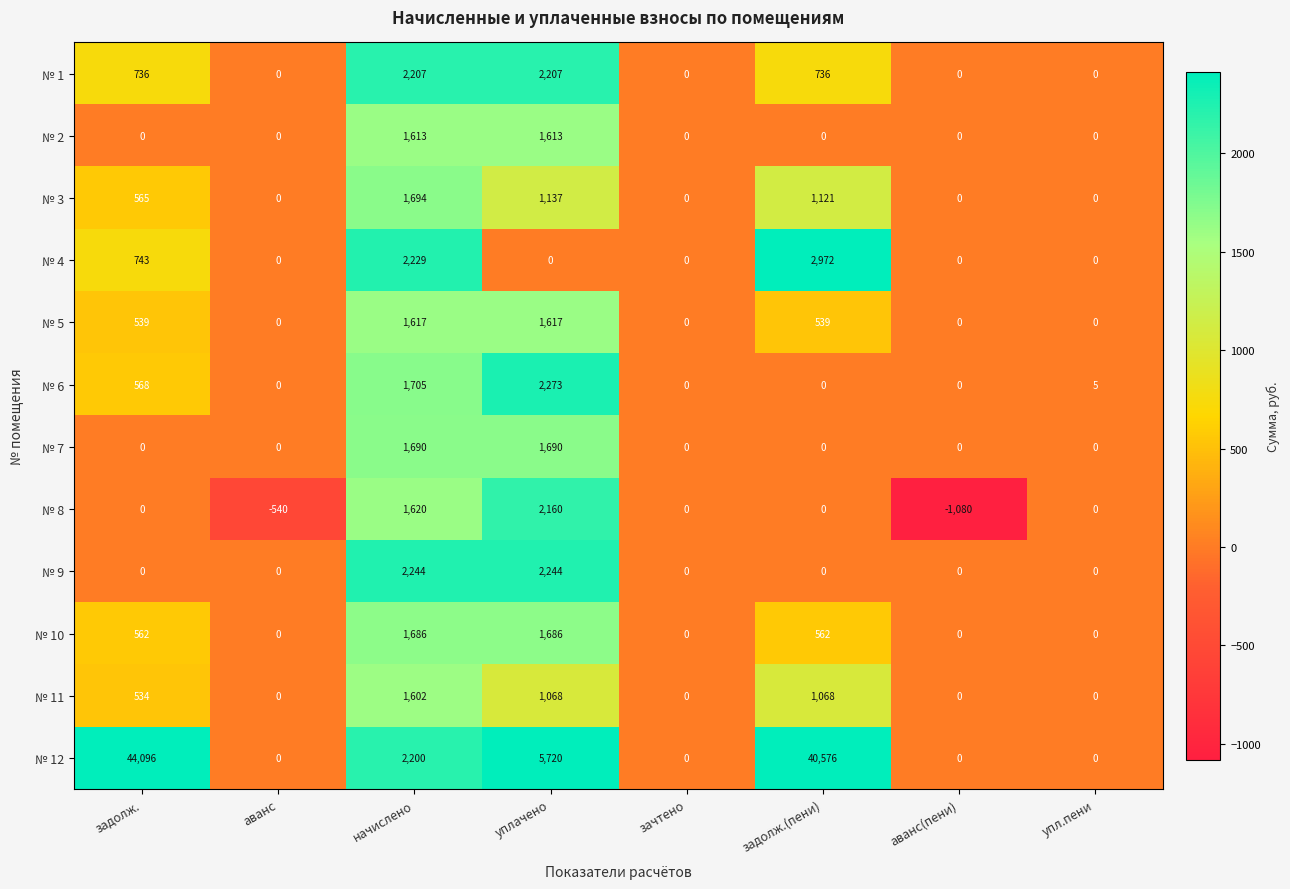

What is the difference between the second highest and second lowest values in the № 3 series?

1137